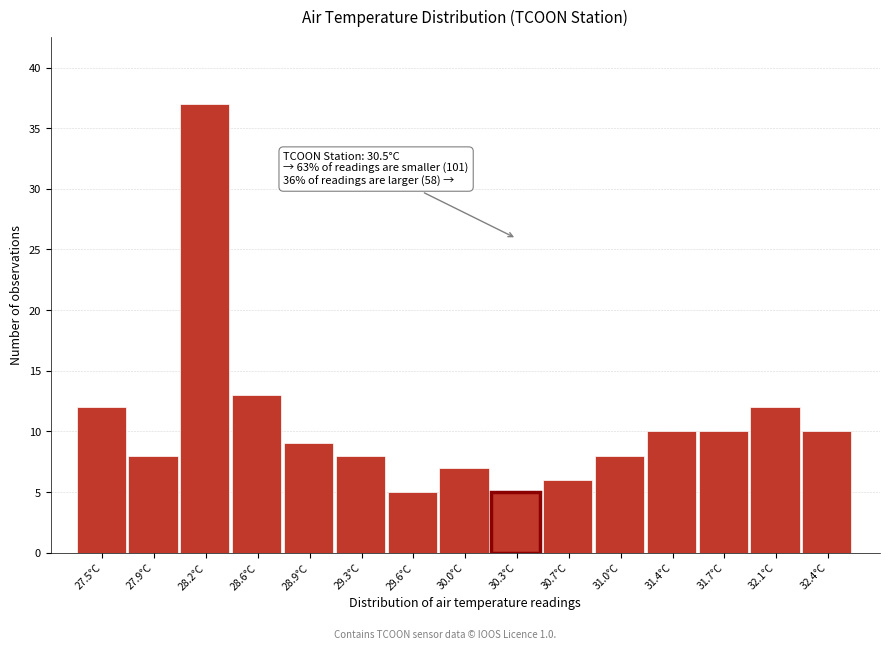

Reading right to left, extract all data points from this chart.

10	12	10	10	8	6	5	7	5	8	9	13	37	8	12